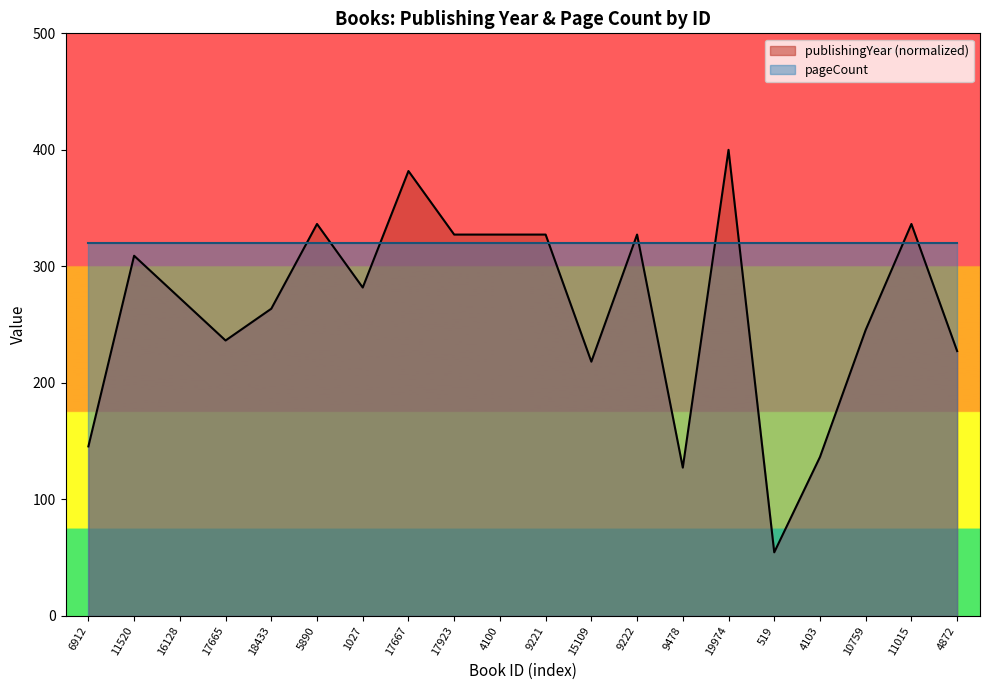

What is the ratio of the value at 16128 to the value at 9221?

0.8